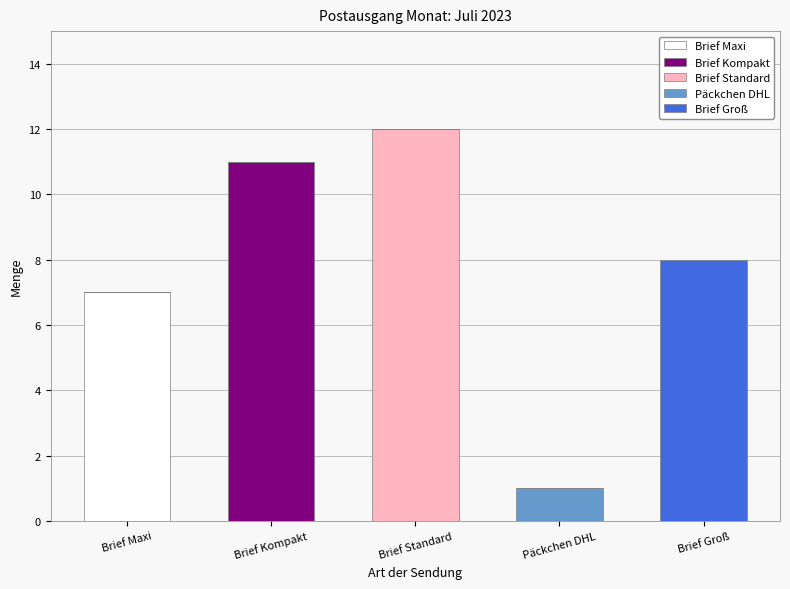

Reading left to right, what are the values for Brief Maxi?

Brief Maxi=7	Brief Kompakt=0	Brief Standard=0	Päckchen DHL=0	Brief Groß=0